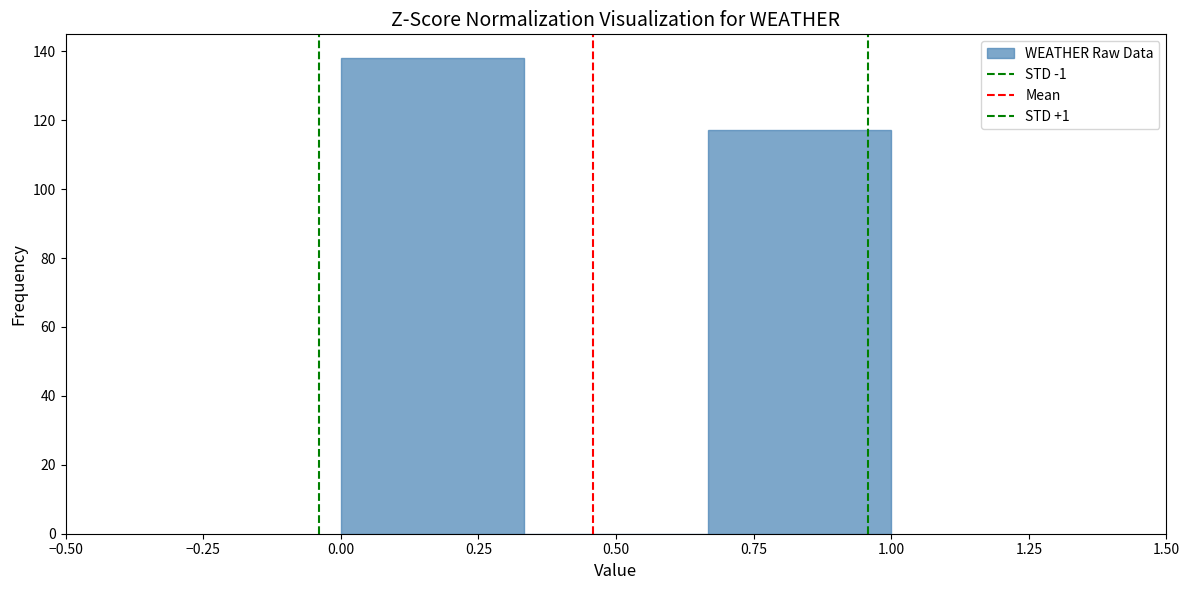

What is the height of the bar covering 0.65 to 1.00 on the x-axis? Neither the bar edges nor the heights are printed on the chart, so give them approximately, as read against the axes.

118